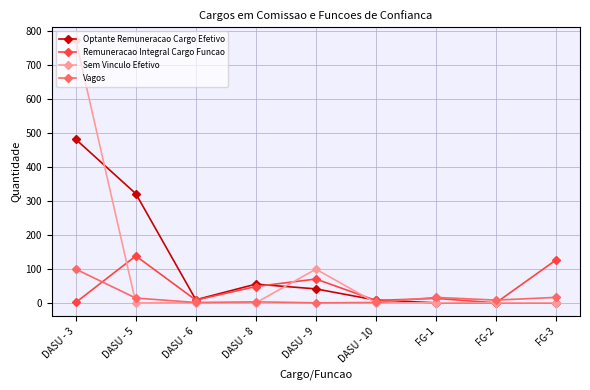

Between DASU - 3 and DASU - 9, which series saw the biggest shift?

Sem Vinculo Efetivo